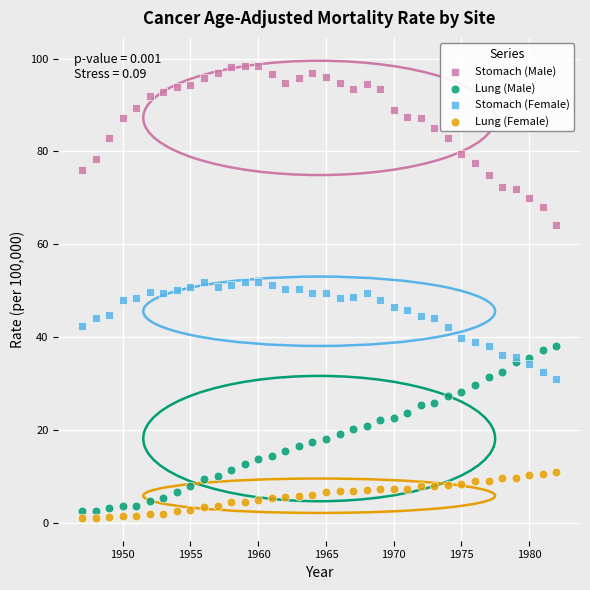

What is the X range (max minus min) for the scatter plot?

35.0